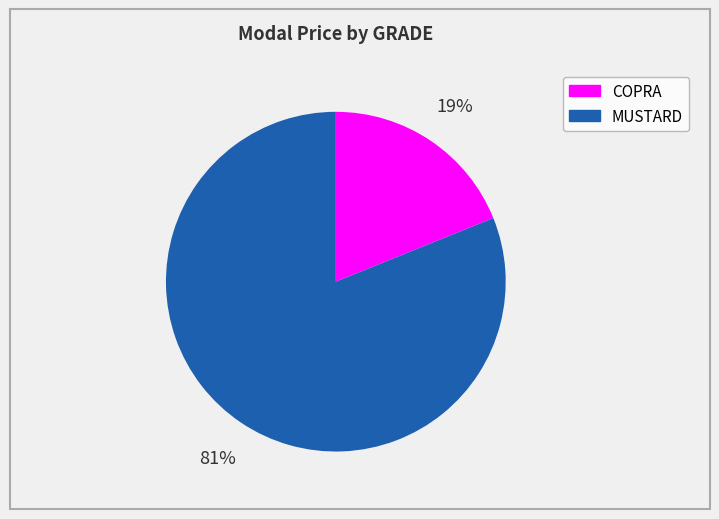

Approximately how many times larger is the value at MUSTARD compared to COPRA?

4.3